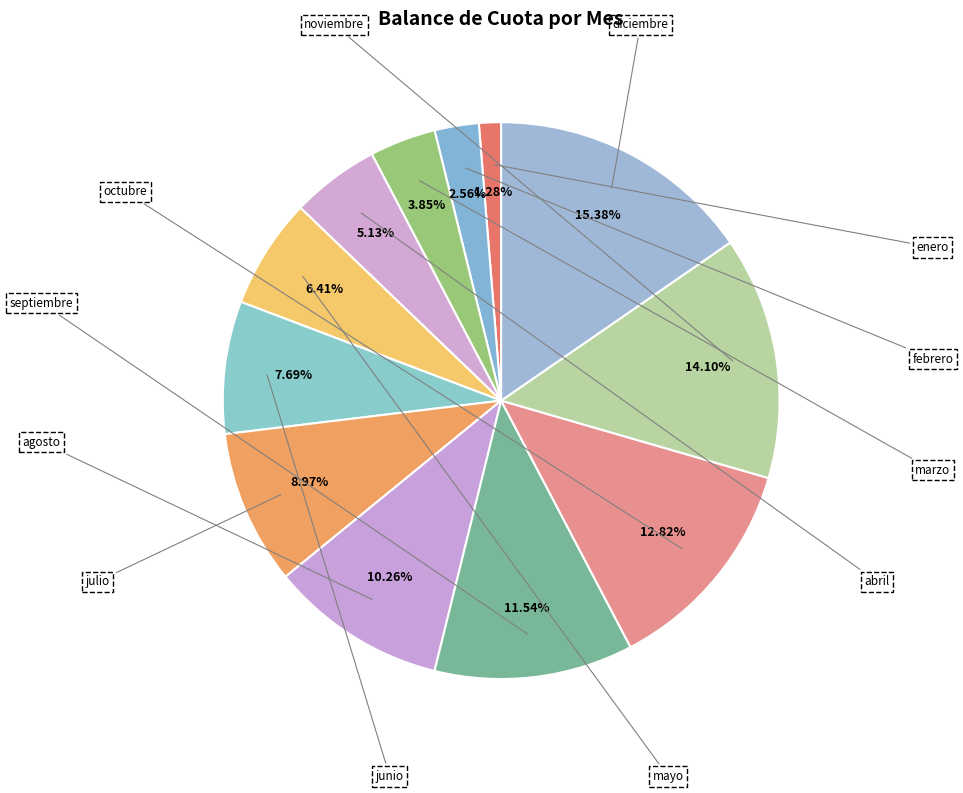

How many segments does this pie chart have?

12